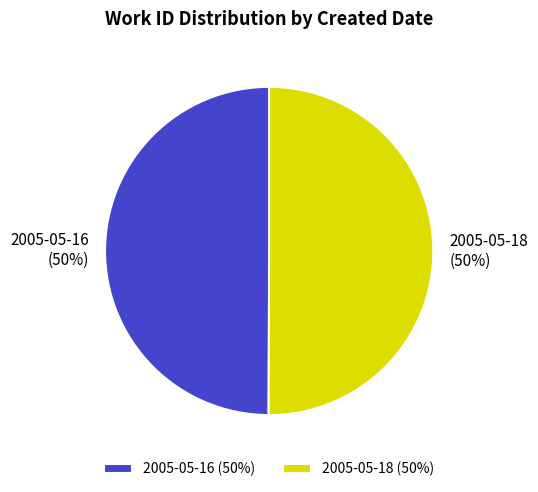

Is the sum of 2005-05-18 and 2005-05-16 greater than half?

Yes